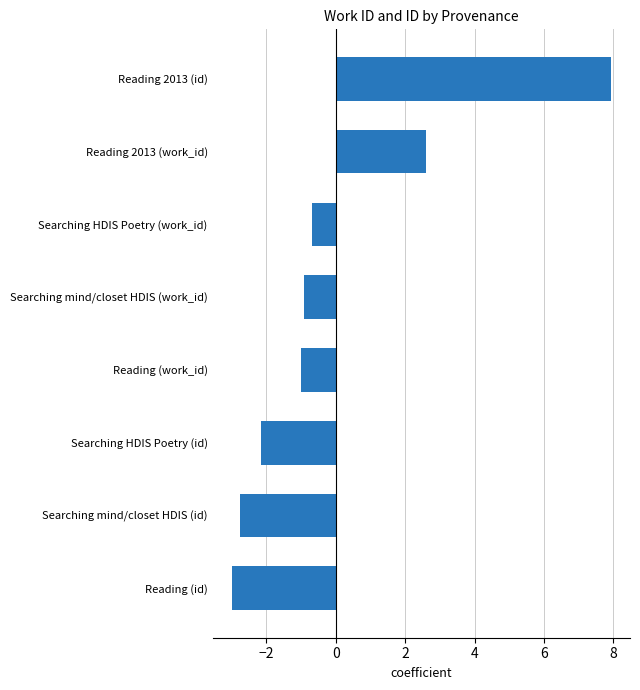

What is the difference between the maximum and minimum values?

10.9